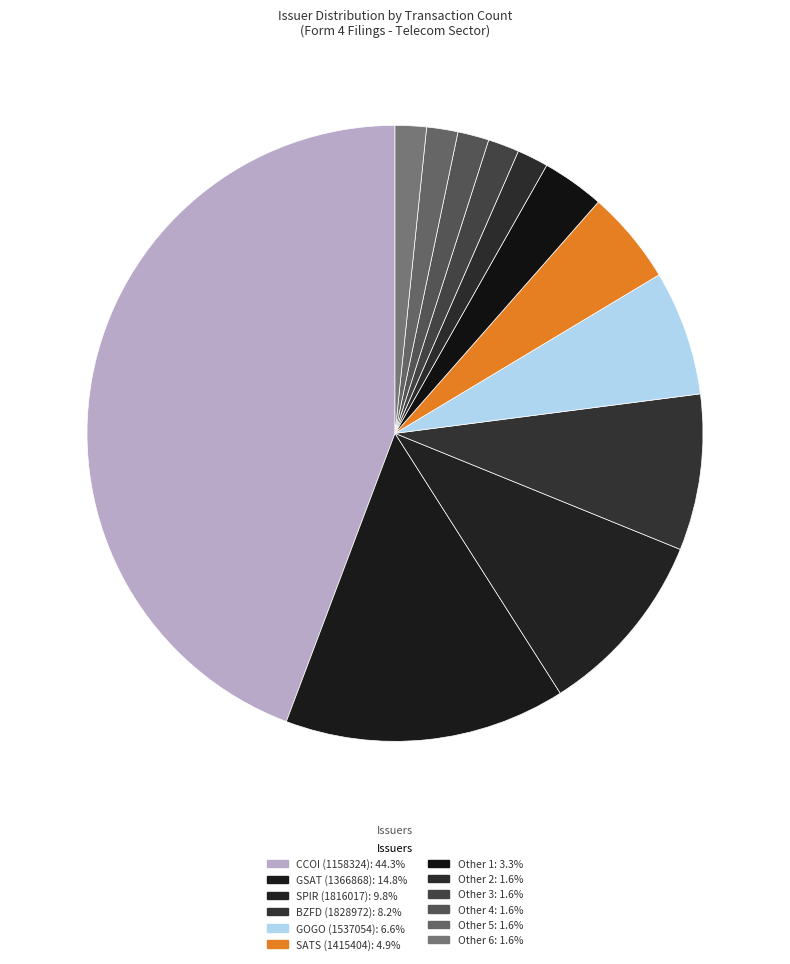

Count the number of slices in the pie.

12